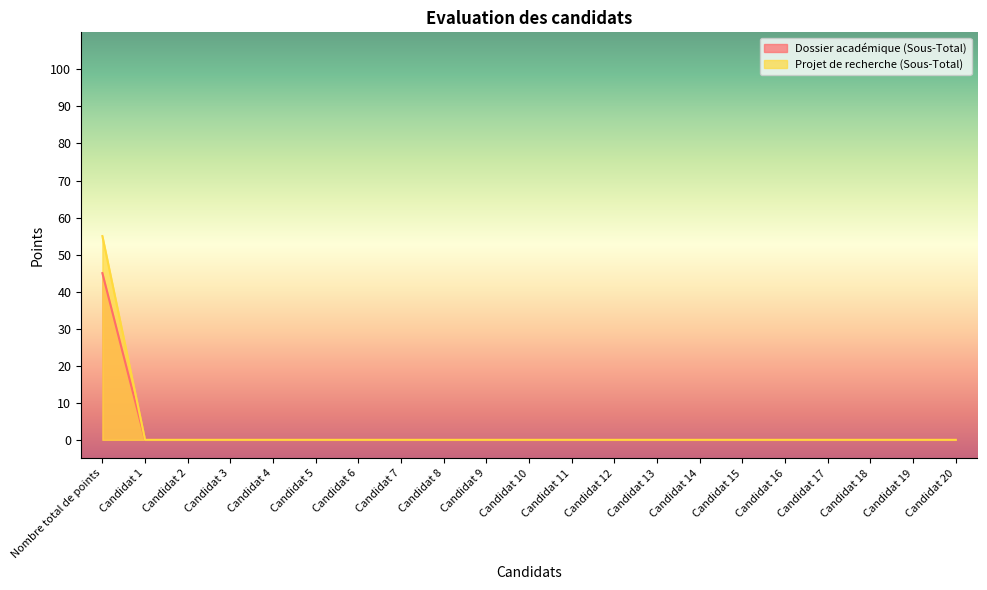

True or false: Dossier académique (Sous-Total) and Projet de recherche (Sous-Total) intersect in this chart.

False